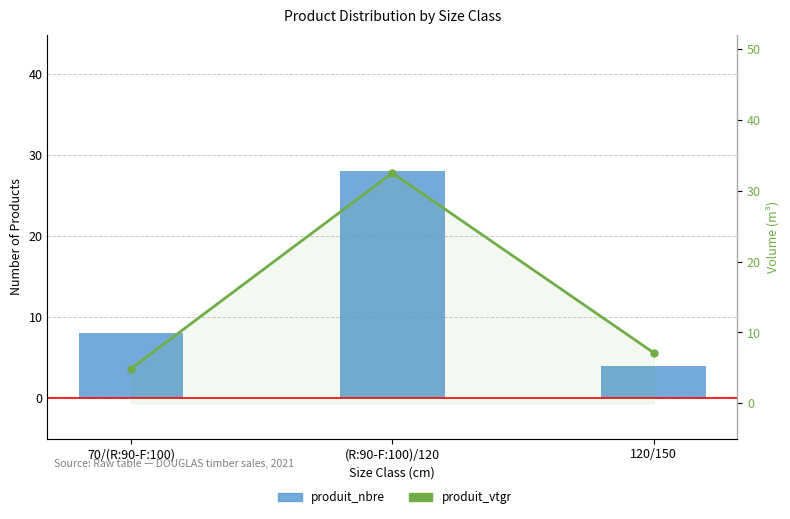

True or false: produit_vtgr has a value of 32.5 at (R:90-F:100)/120.

True